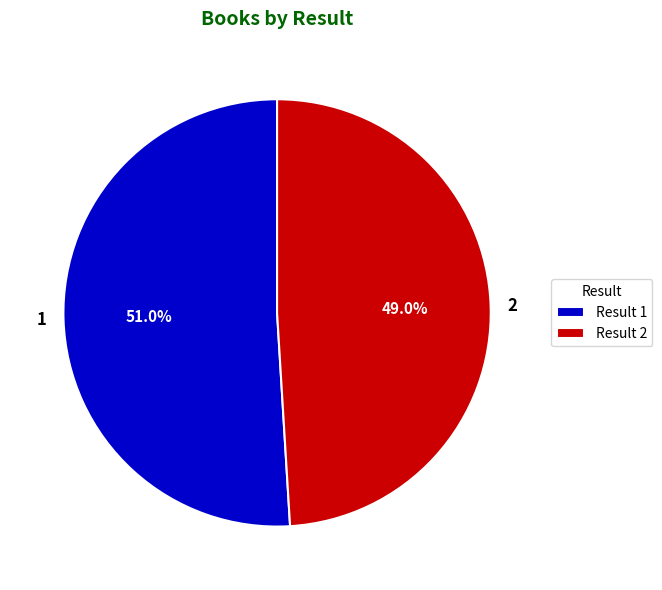

To the nearest percent, what is the difference between the largest and smallest slice percentages?

2%